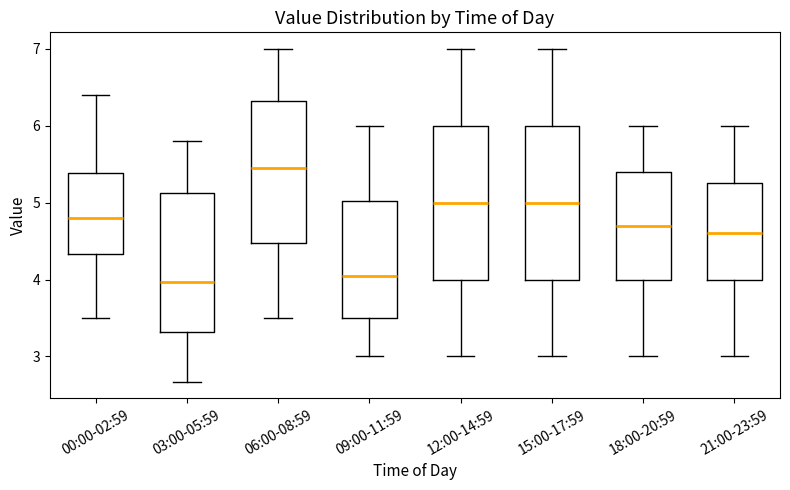

Reading left to right, read every box against the y-axis: the position of its median line, the range the box covers, and the ends of its whiskers. The values are not printed on the chart, so give them approximately, as read against the axis.

00:00-02:59: median 4.8, box 4.3 to 5.4, whiskers 3.5 to 6.4
03:00-05:59: median 4.0, box 3.3 to 5.1, whiskers 2.7 to 5.8
06:00-08:59: median 5.5, box 4.5 to 6.3, whiskers 3.5 to 7.0
09:00-11:59: median 4.1, box 3.5 to 5.0, whiskers 3.0 to 6.0
12:00-14:59: median 5.0, box 4.0 to 6.0, whiskers 3.0 to 7.0
15:00-17:59: median 5.0, box 4.0 to 6.0, whiskers 3.0 to 7.0
18:00-20:59: median 4.7, box 4.0 to 5.4, whiskers 3.0 to 6.0
21:00-23:59: median 4.6, box 4.0 to 5.3, whiskers 3.0 to 6.0